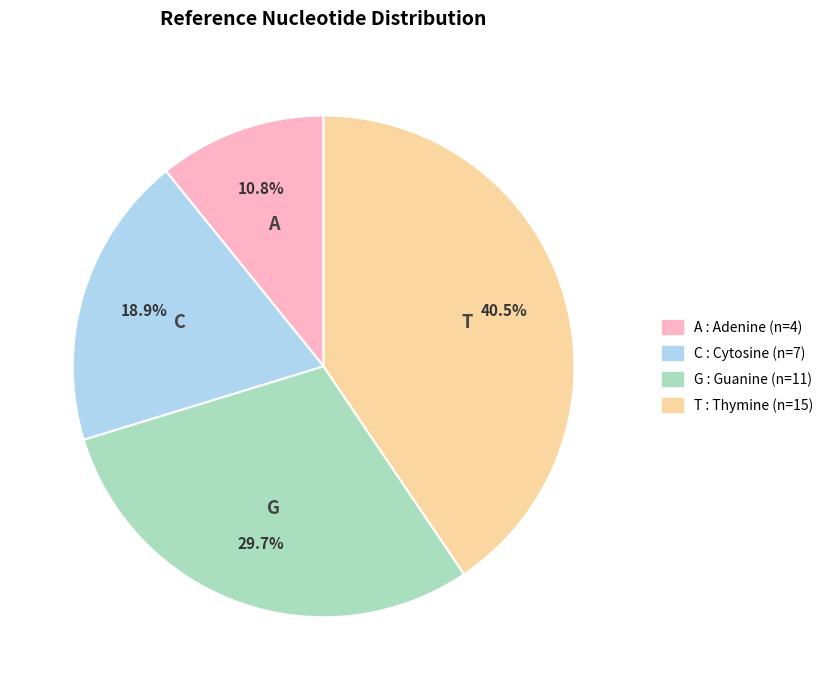

Which category has the smallest portion of the pie?

A